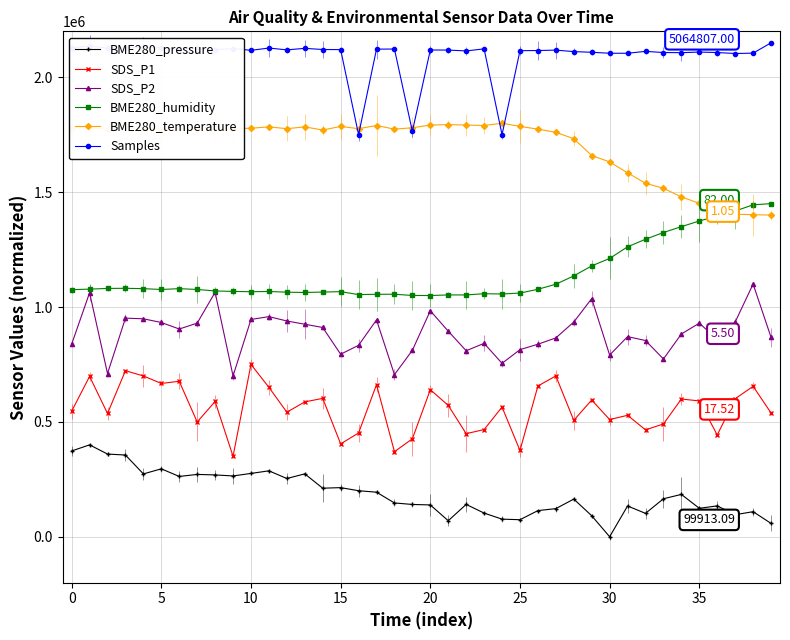

Which series has the widest spread of values?

BME280_pressure